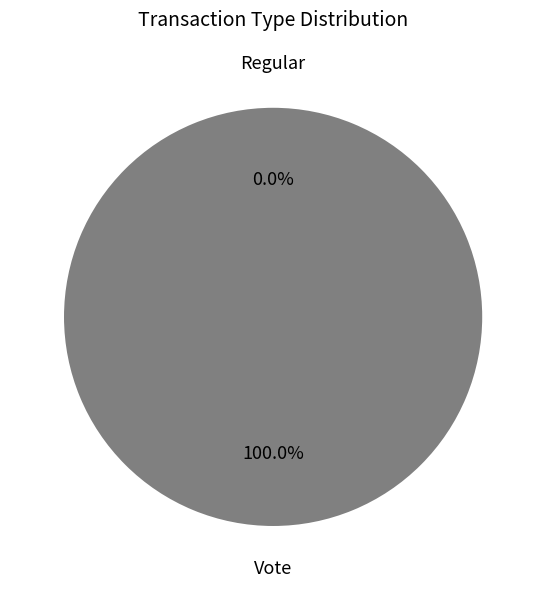

True or false: Regular accounts for 1% of the total.

False